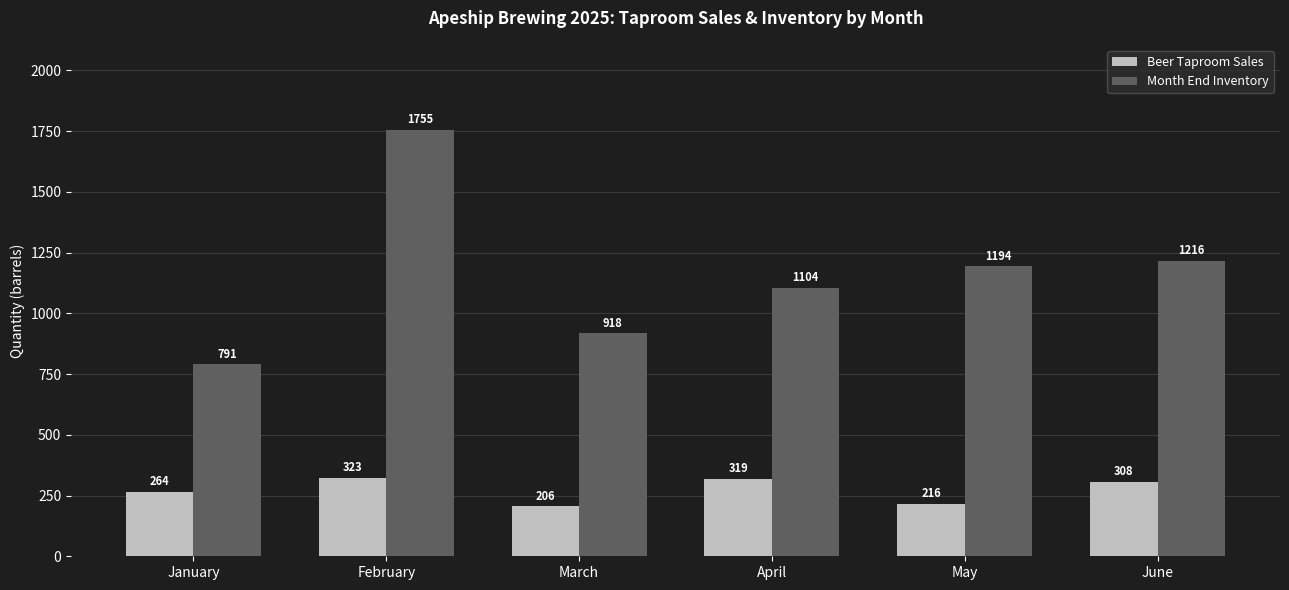

What is the spread (max minus min) of values at June?

908.0